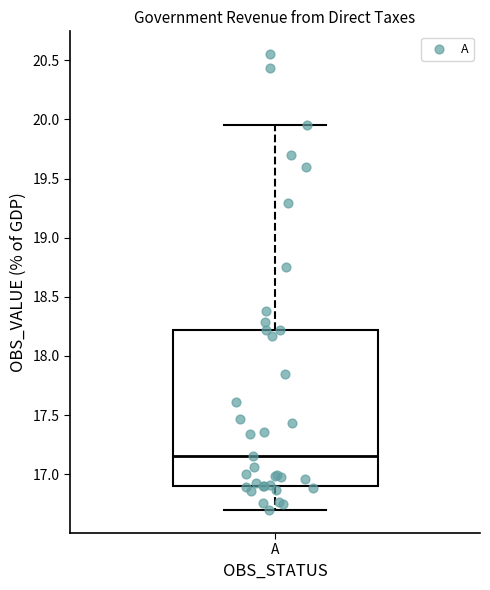

Read this box plot against the y-axis: the position of the median line, the range covered by the box, and the ends of both whiskers. The values are not printed on the chart, so give them approximately, as read against the axis.

median 17.15, box 16.90 to 18.20, whiskers 16.70 to 19.95